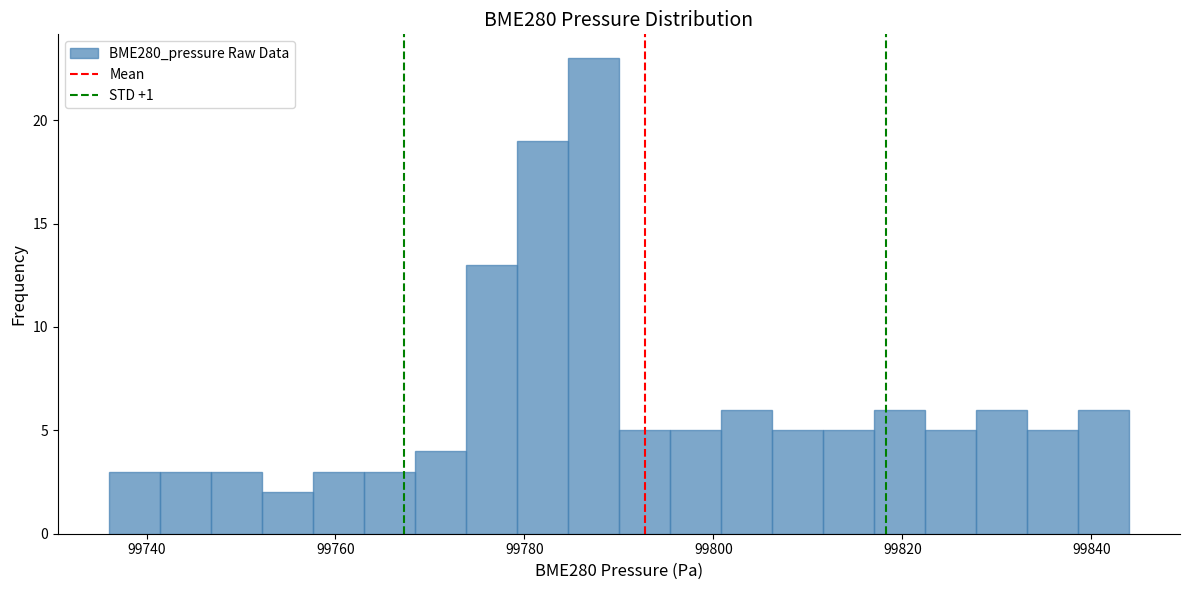

Around what value on the x-axis is the tallest bar? Give the approximate position of its centre, as read against the axis.

99788